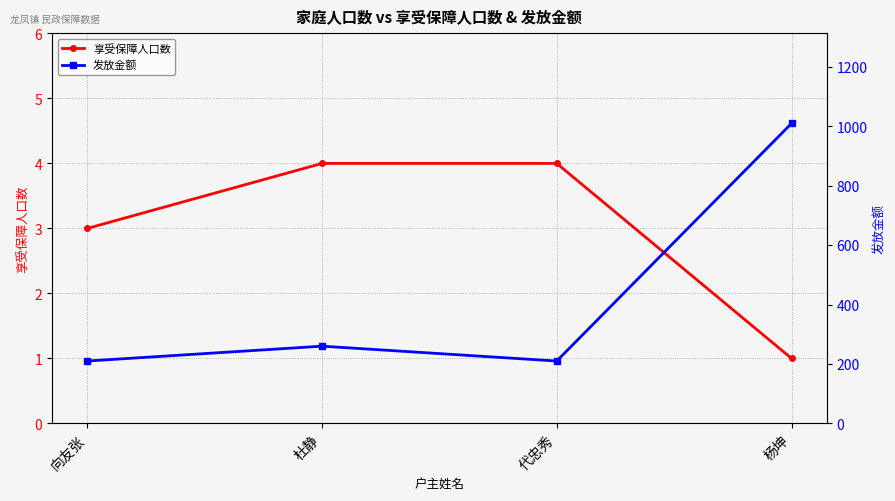

Is it true that 发放金额 equals 1010 at 杨坤?

True